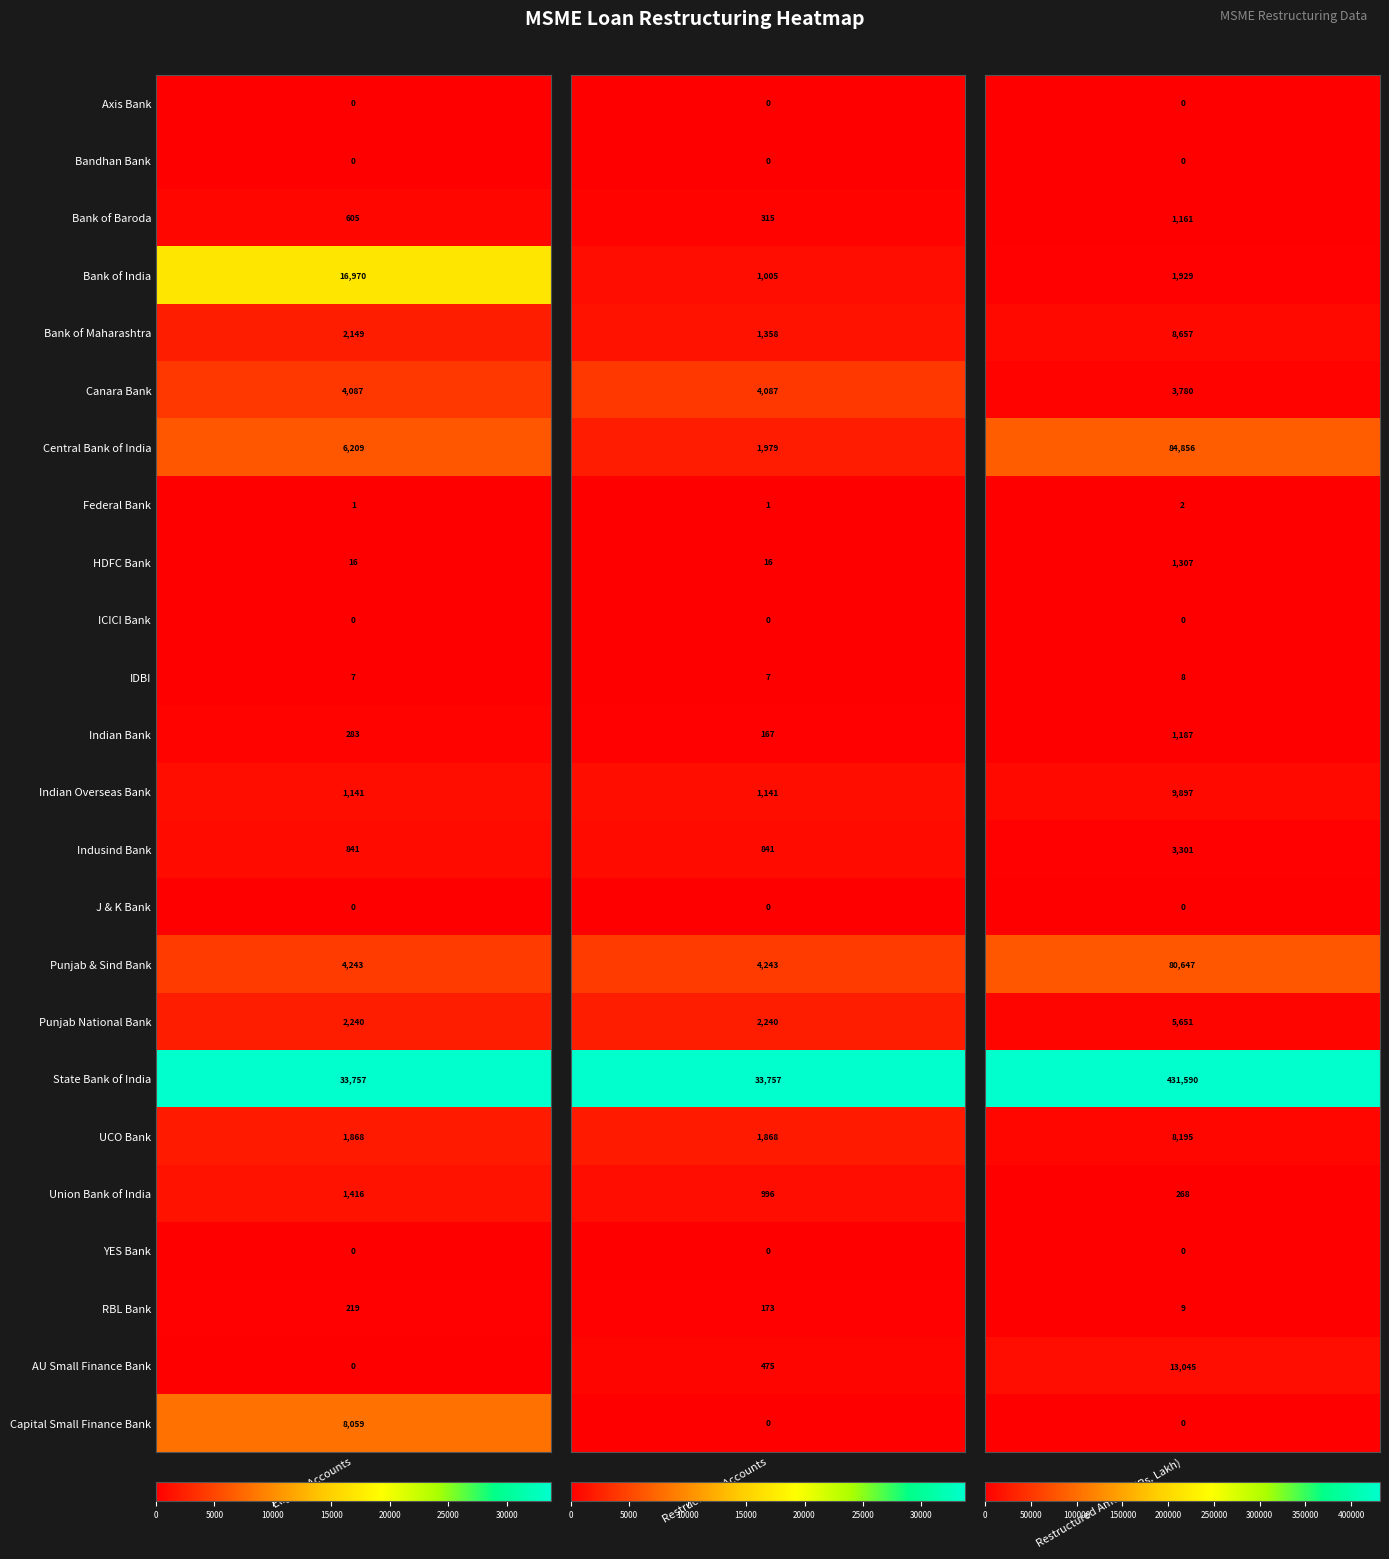

Reading right to left, what are all the values shown in this chart?

Axis Bank: 0.0	0.0	0.0
Bandhan Bank: 0.0	0.0	0.0
Bank of Baroda: 1160.7	315.0	605.0
Bank of India: 1929.1	1005.0	16970.0
Bank of Maharashtra: 8657.0	1358.0	2149.0
Canara Bank: 3780.0	4087.0	4087.0
Central Bank of India: 84856.4	1979.0	6209.0
Federal Bank: 1.5	1.0	1.0
HDFC Bank: 1307.3	16.0	16.0
ICICI Bank: 0.0	0.0	0.0
IDBI: 8.1	7.0	7.0
Indian Bank: 1187.4	167.0	283.0
Indian Overseas Bank: 9897.0	1141.0	1141.0
Indusind Bank: 3300.6	841.0	841.0
J & K Bank: 0.0	0.0	0.0
Punjab & Sind Bank: 80647.0	4243.0	4243.0
Punjab National Bank: 5650.8	2240.0	2240.0
State Bank of India: 431589.8	33757.0	33757.0
UCO Bank: 8195.0	1868.0	1868.0
Union Bank of India: 268.0	996.0	1416.0
YES Bank: 0.0	0.0	0.0
RBL Bank: 8.9	173.0	219.0
AU Small Finance Bank: 13045.1	475.0	0.0
Capital Small Finance Bank: 0.0	0.0	8059.0